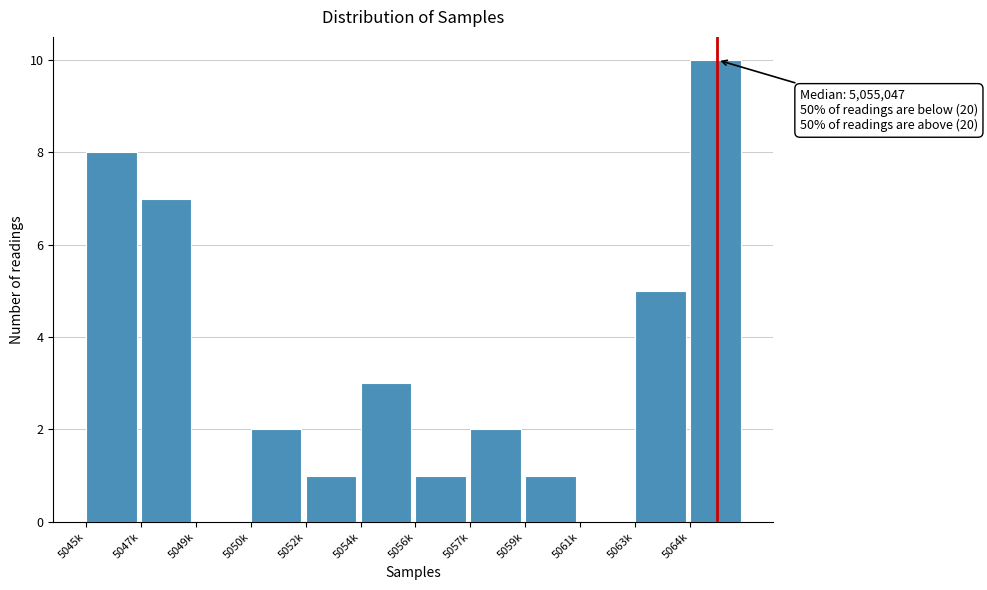

Reading left to right, extract all data points from this chart.

5045k=8	5047k=7	5049k=0	5050k=2	5052k=1	5054k=3	5056k=1	5057k=2	5059k=1	5061k=0	5063k=5	5064k=10